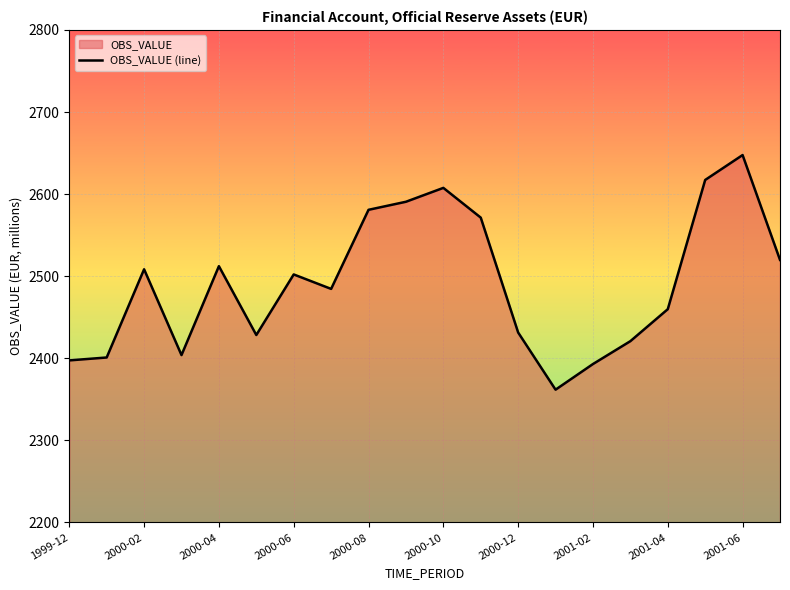

The value at 2000-08 is 2580.9. True or false?

True